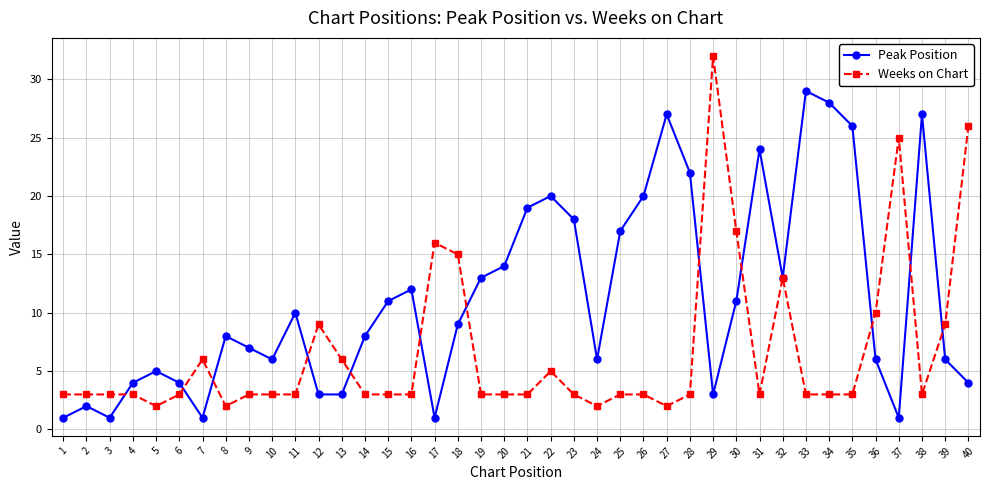

Where is the first local minimum for Peak Position?

3